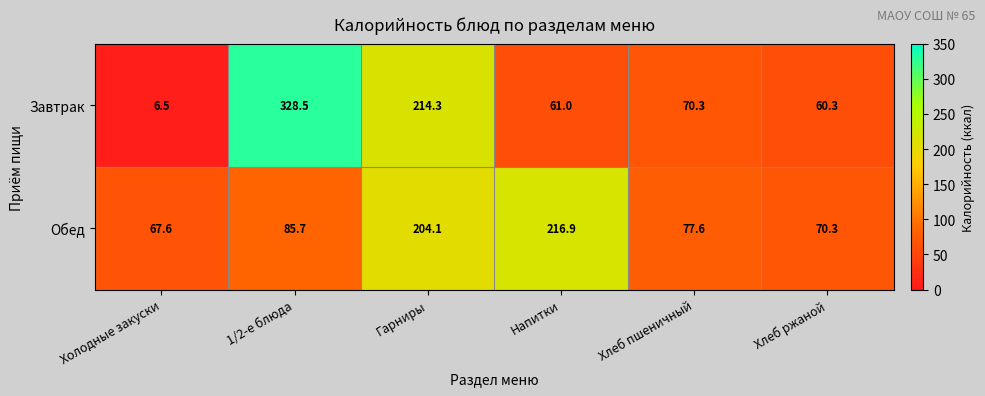

What is the sum of all Обед values?

722.2